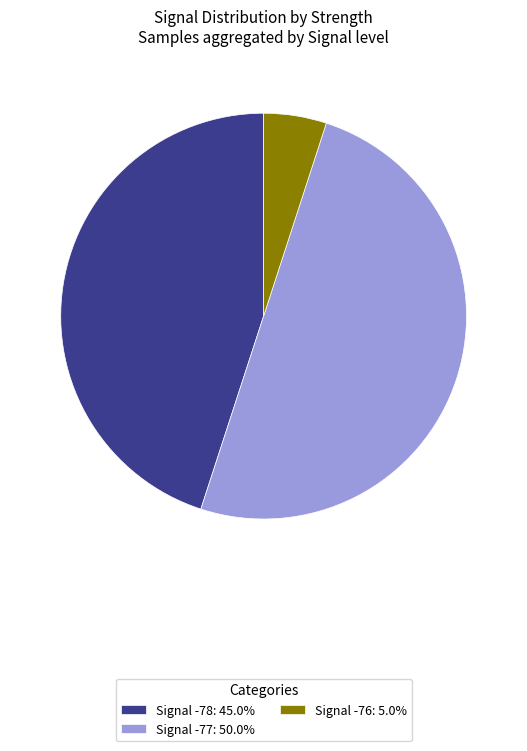

Does Signal -76: 5.0% account for over 50% of the chart?

No